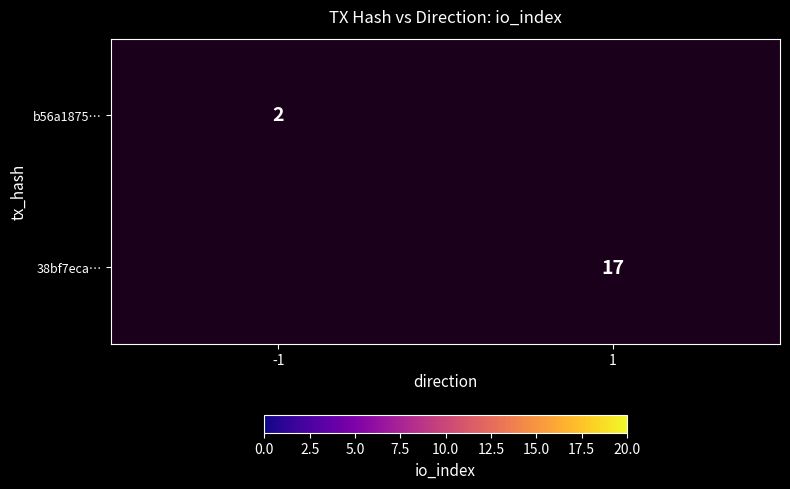

Is the value of b56a1875… at -1 greater than the value of 38bf7eca… at 1?

No